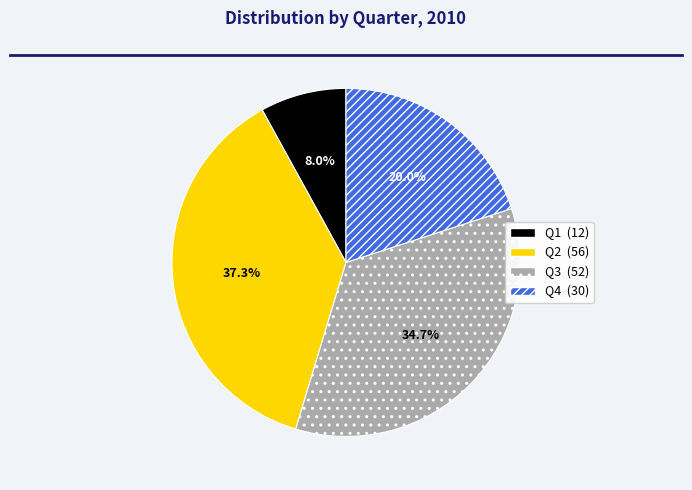

True or false: Q2 accounts for 51% of the total.

False